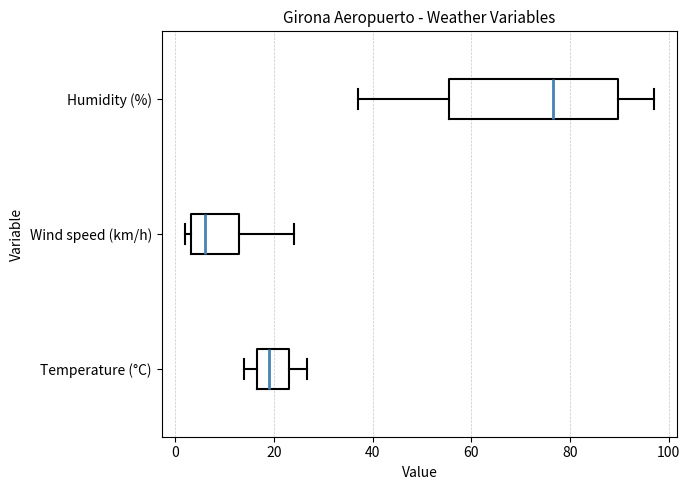

Reading bottom to top, transcribe this box plot: for each box, give where its median line is, the range the box spans, and where its two whiskers end, as read against the x-axis. The values are not printed on the chart, so give them approximately, as read against the axis.

Temperature (°C): median 20, box 16 to 24, whiskers 14 to 26
Wind speed (km/h): median 6, box 4 to 14, whiskers 2 to 24
Humidity (%): median 76, box 56 to 90, whiskers 38 to 98